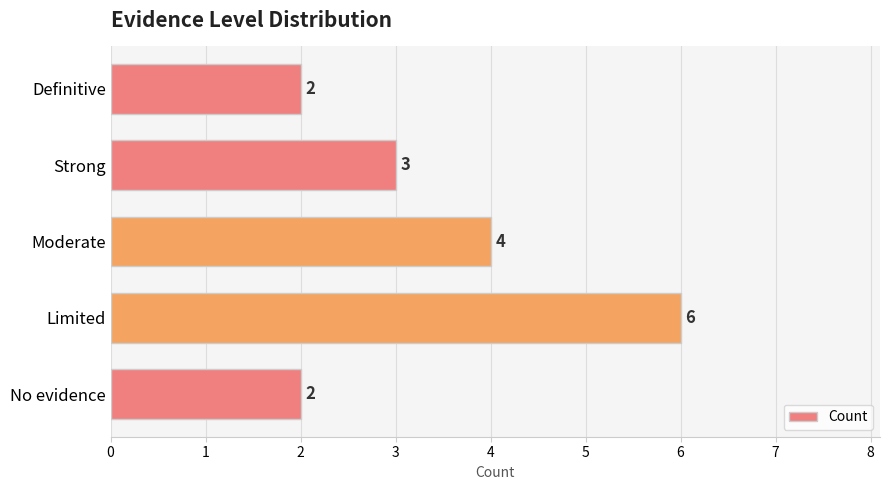

What is the approximate value at Limited?

6